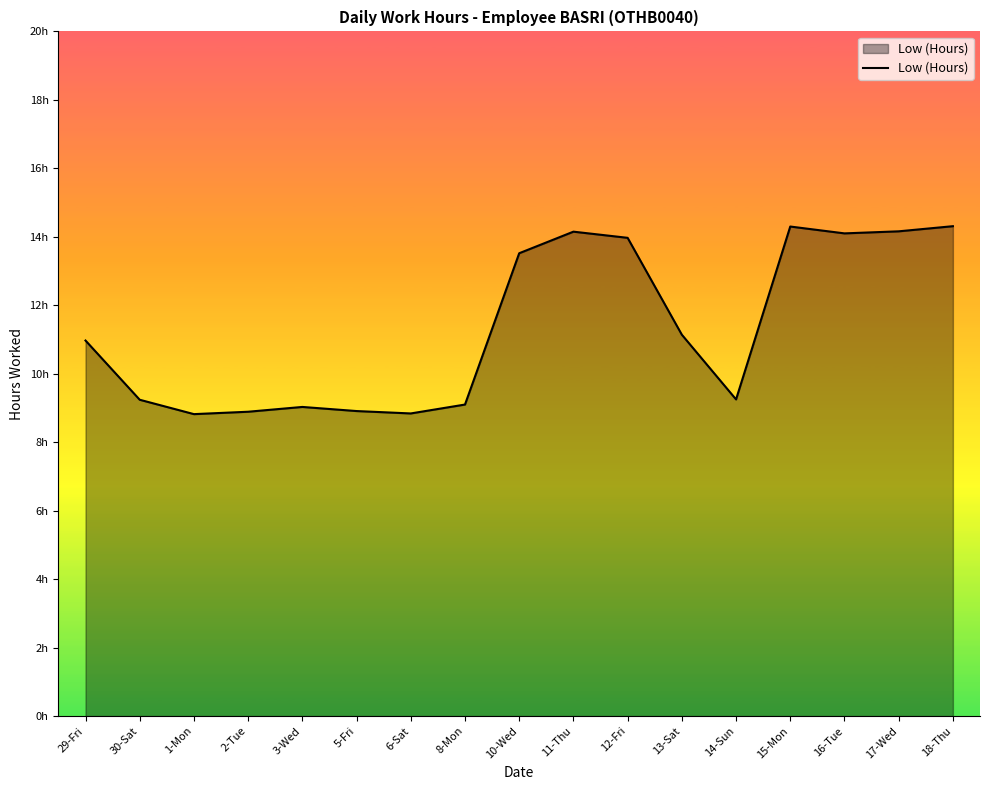

At which category does the data reach its first local peak?

3-Wed